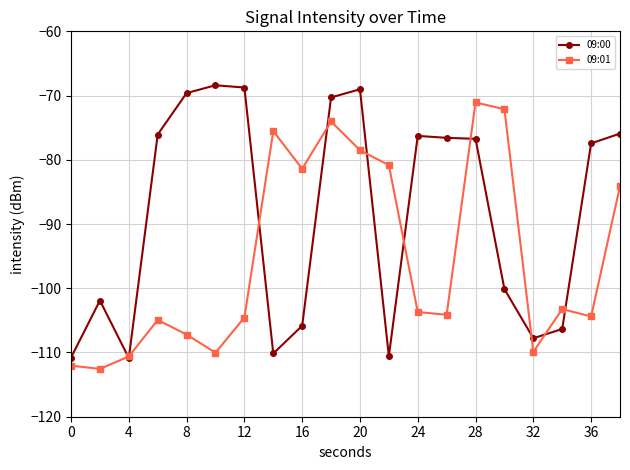

How many lines are shown in the chart?

2